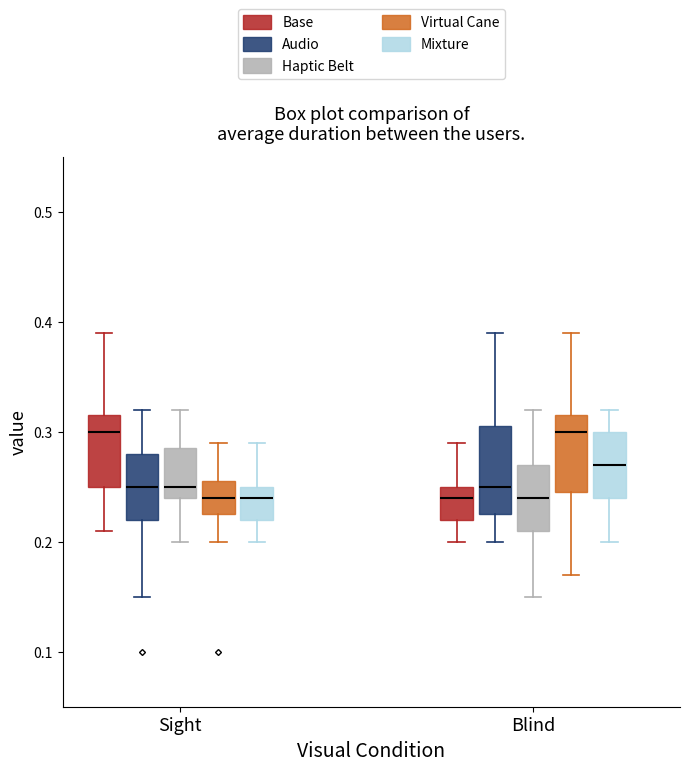

Where does the median line of the box for Sight (Virtual Cane) sit on the y-axis? The values are not printed on the chart, so give them approximately, as read against the axis.

0.24